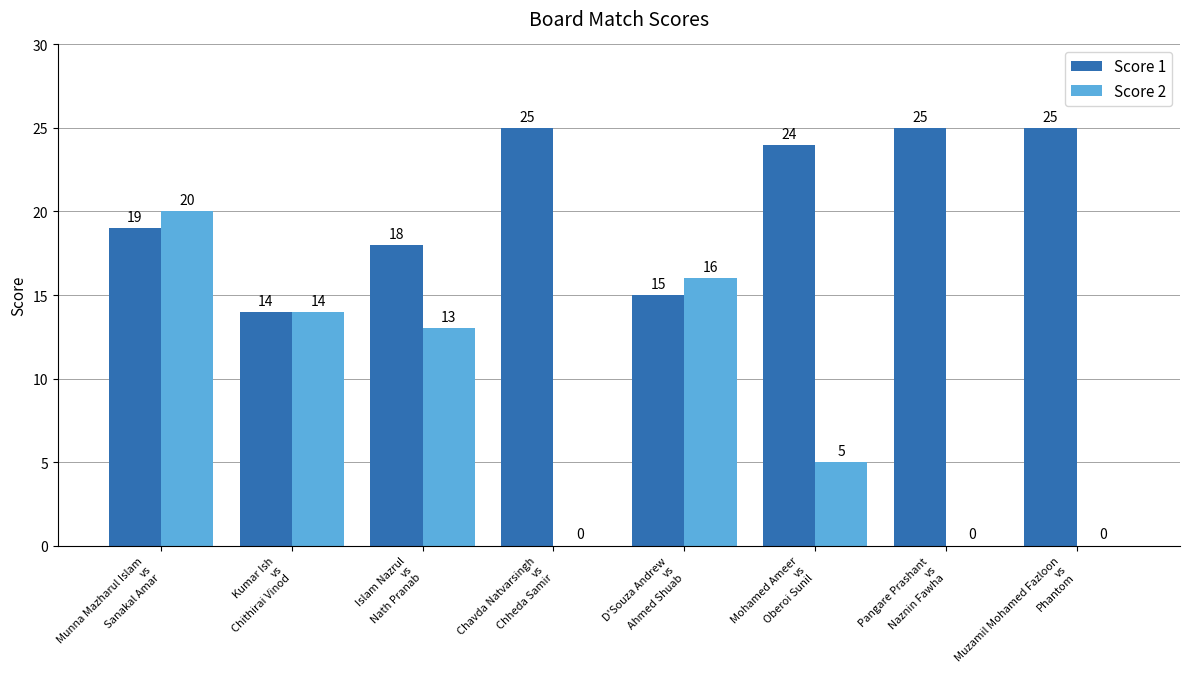

Which series changed the most between D'Souza Andrew
vs
Ahmed Shuab and Muzamil Mohamed Fazloon
vs
Phantom?

Score 2